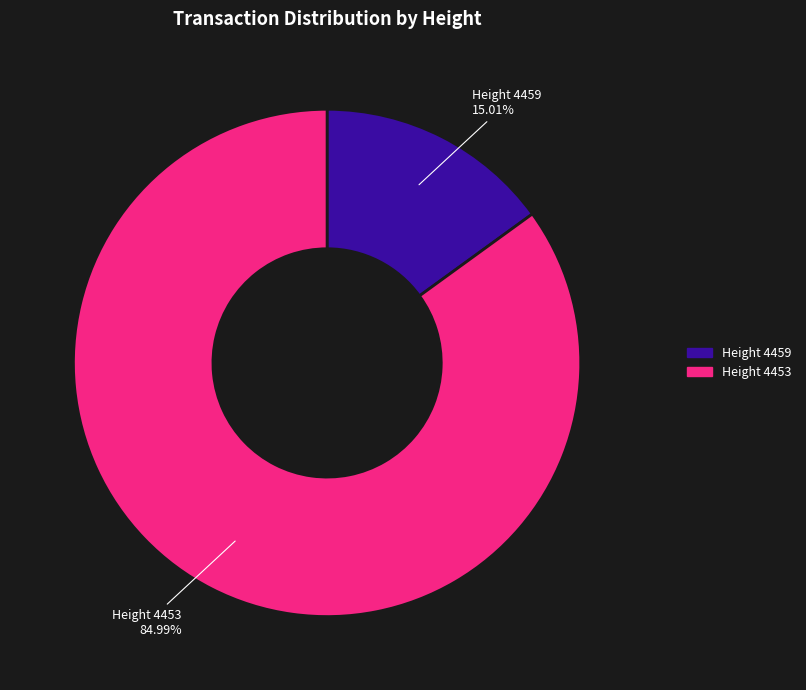

Does Height 4453 represent more than half of the total?

Yes